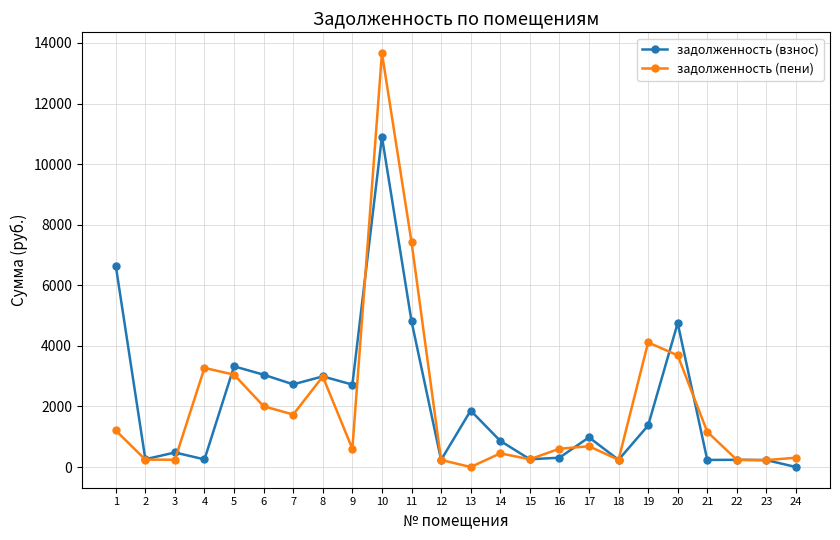

What is the value of the задолженность (взнос) point at the 9th from the left?

2720.3